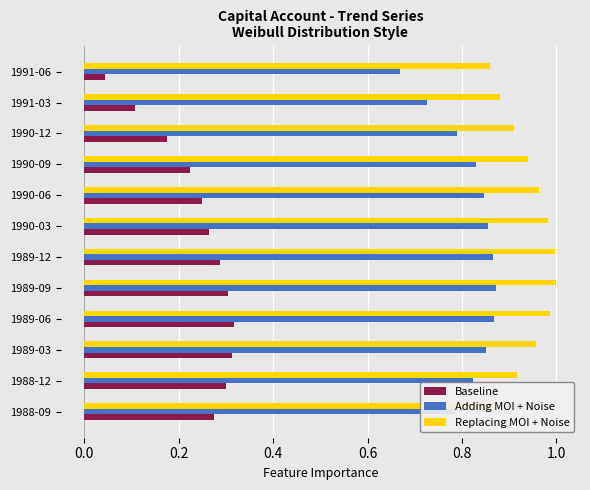

What is the total value across all series at 1989-12?

2.2